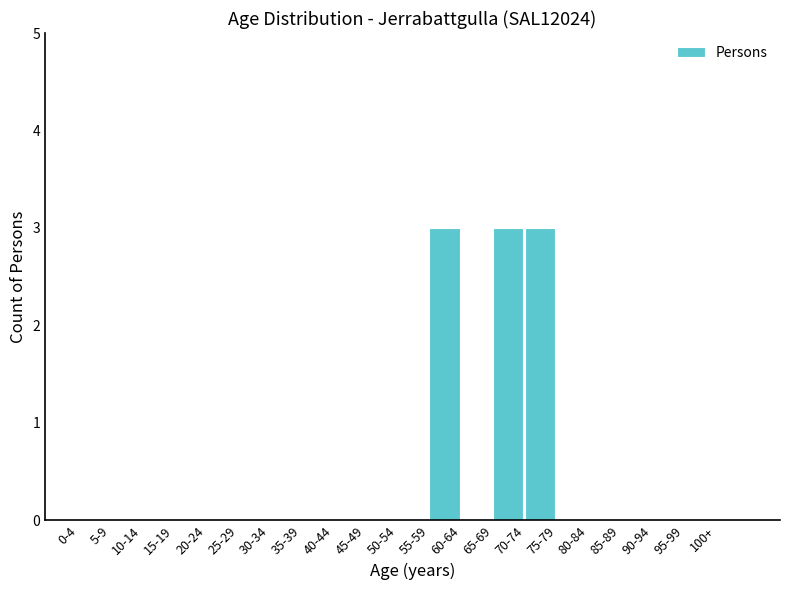

Reading left to right, list all the values displayed in this chart.

0-4=0	5-9=0	10-14=0	15-19=0	20-24=0	25-29=0	30-34=0	35-39=0	40-44=0	45-49=0	50-54=0	55-59=3	60-64=0	65-69=3	70-74=3	75-79=0	80-84=0	85-89=0	90-94=0	95-99=0	100+=0